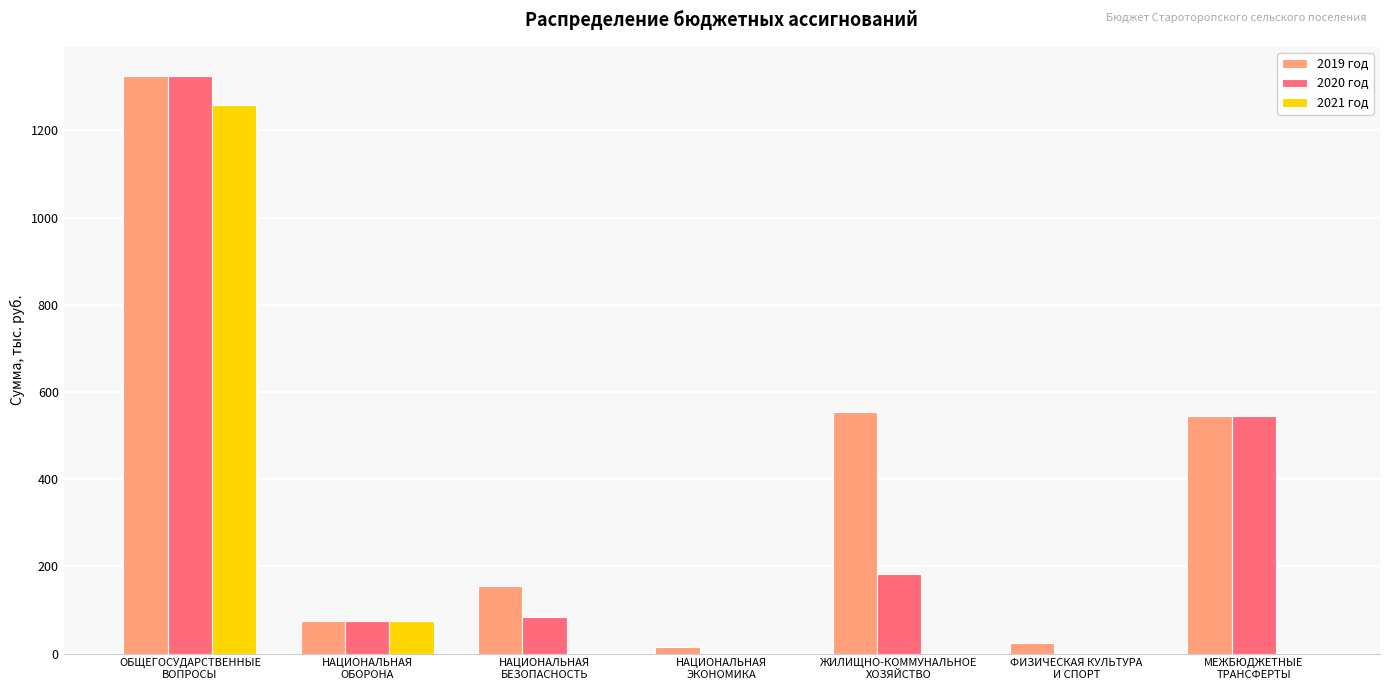

What is the total value across all series at МЕЖБЮДЖЕТНЫЕ
ТРАНСФЕРТЫ?

1089.6